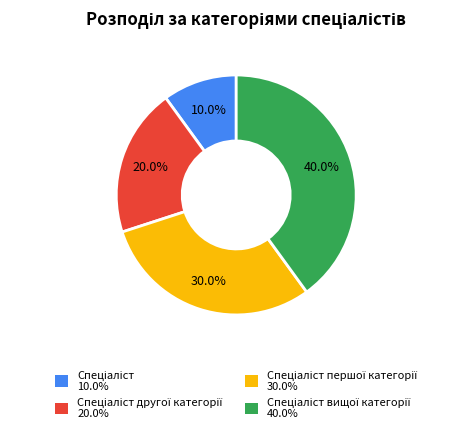

Is there any slice that represents more than half of the pie?

No